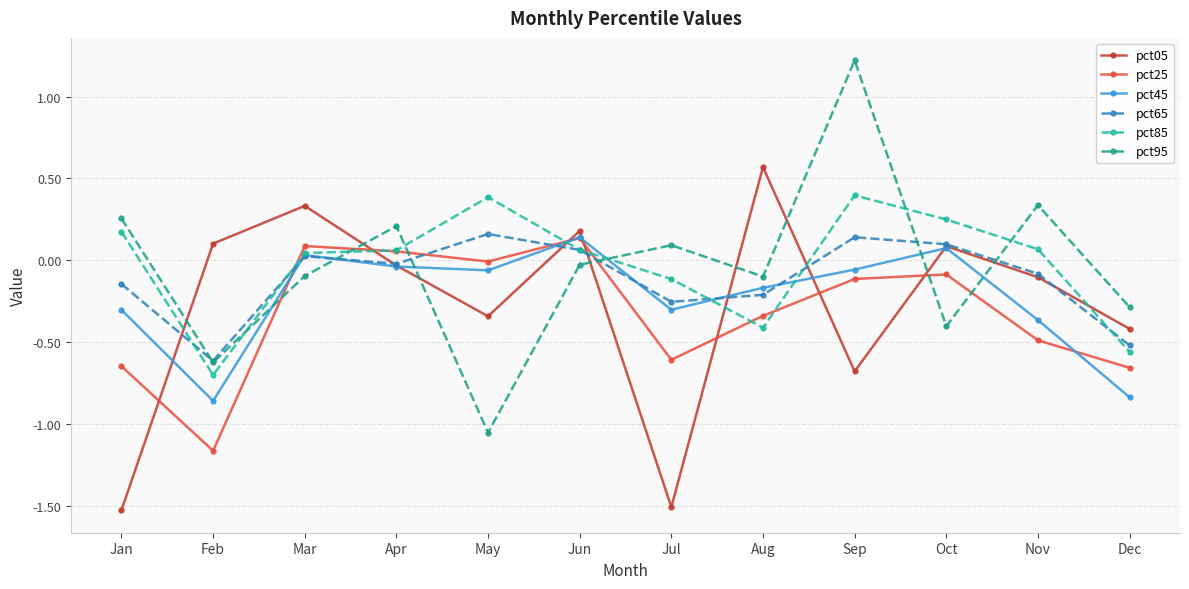

How many intersections are there between pct25 and pct85?

6